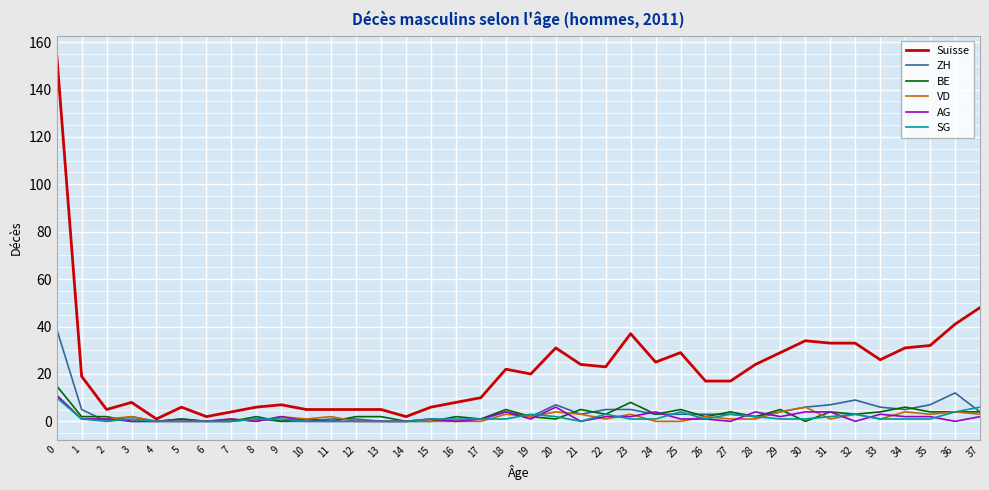

Does the chart have visible grid lines?

Yes